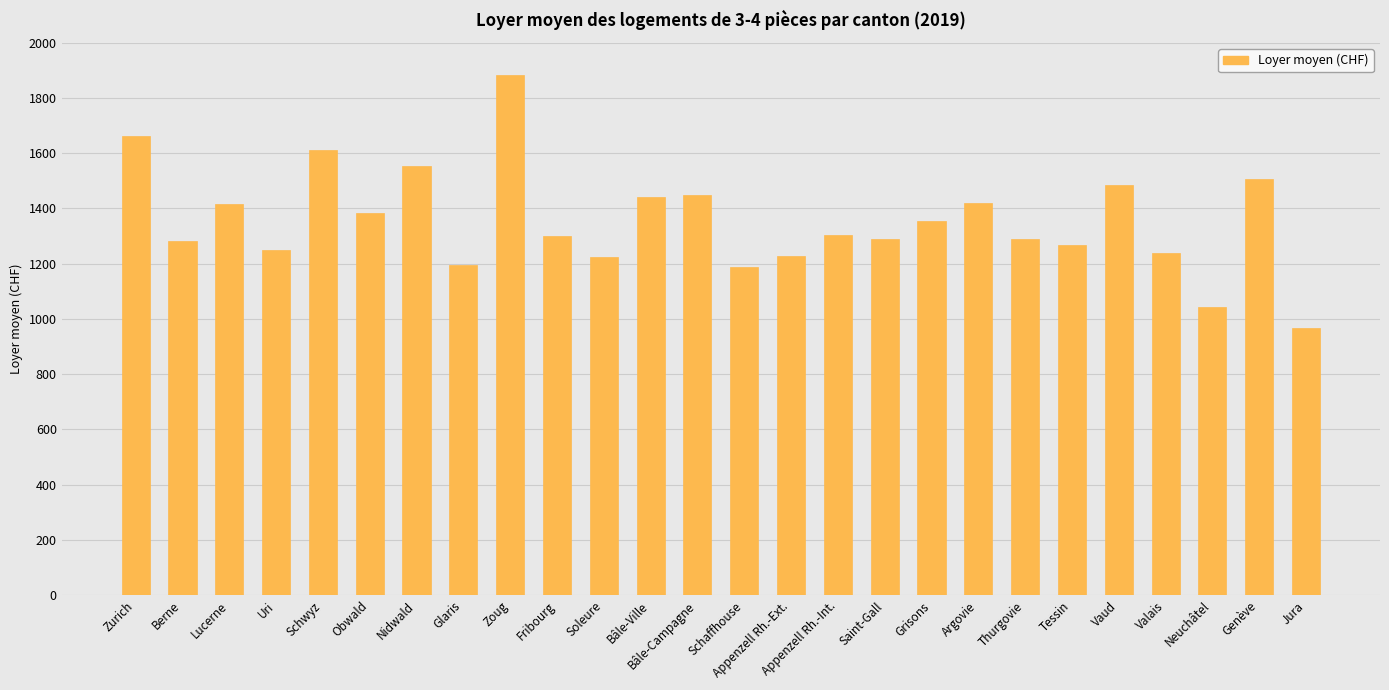

What is the change in value from Berne to Jura?

-316